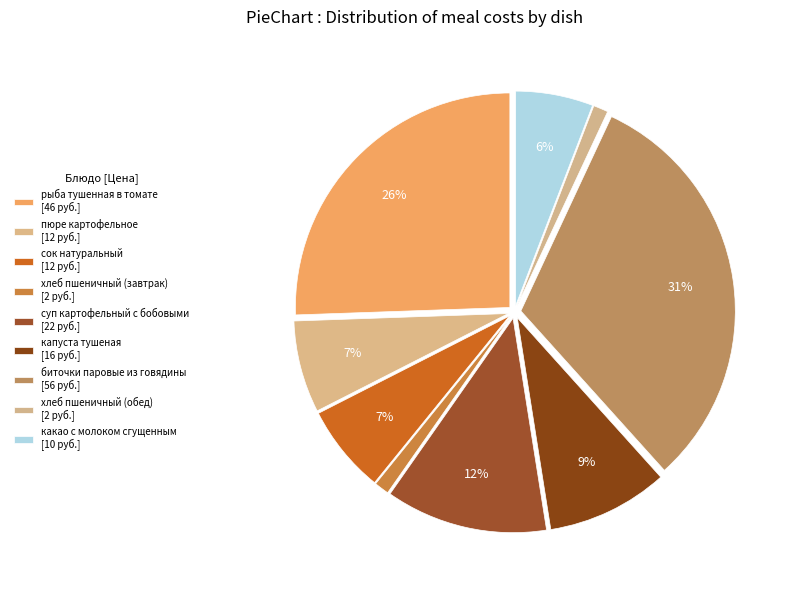

Count the number of slices in the pie.

9